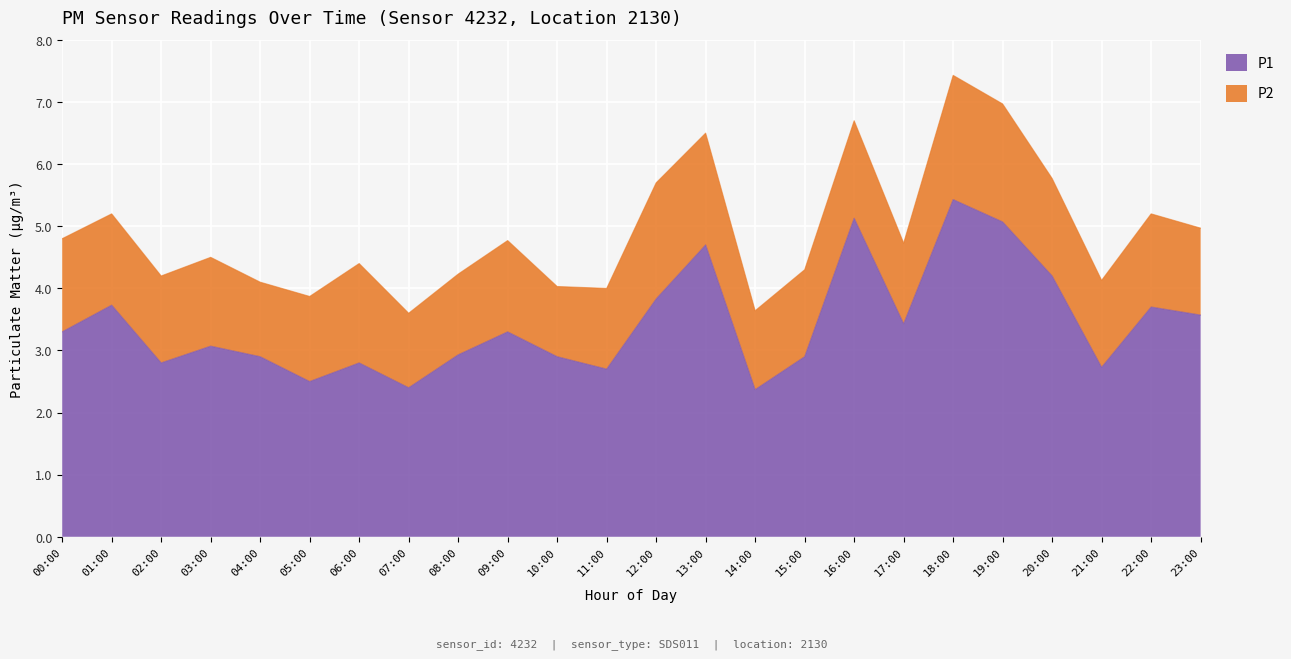

Reading left to right, what are all the values shown in this chart?

3.3	3.7	2.8	3.1	2.9	2.5	2.8	2.4	2.9	3.3	2.9	2.7	3.8	4.7	2.4	2.9	5.1	3.4	5.4	5.1	4.2	2.7	3.7	3.6